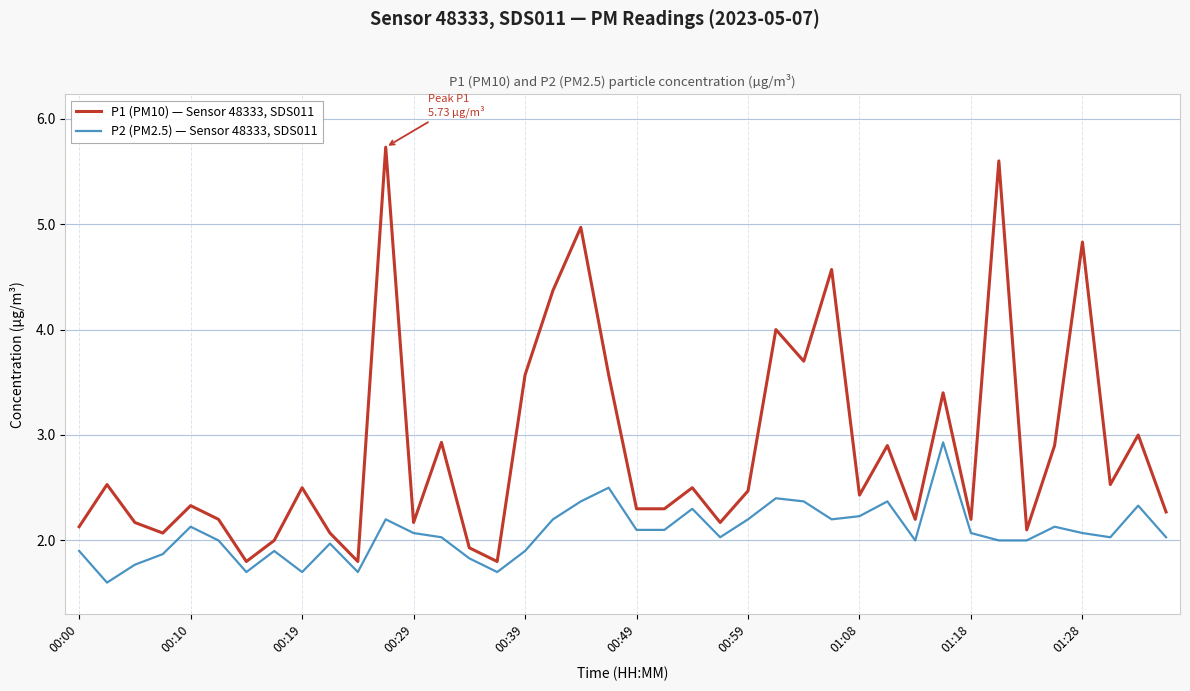

What is the difference between the maximum and minimum values in the P2 (PM2.5) — Sensor 48333, SDS011 series?

1.3